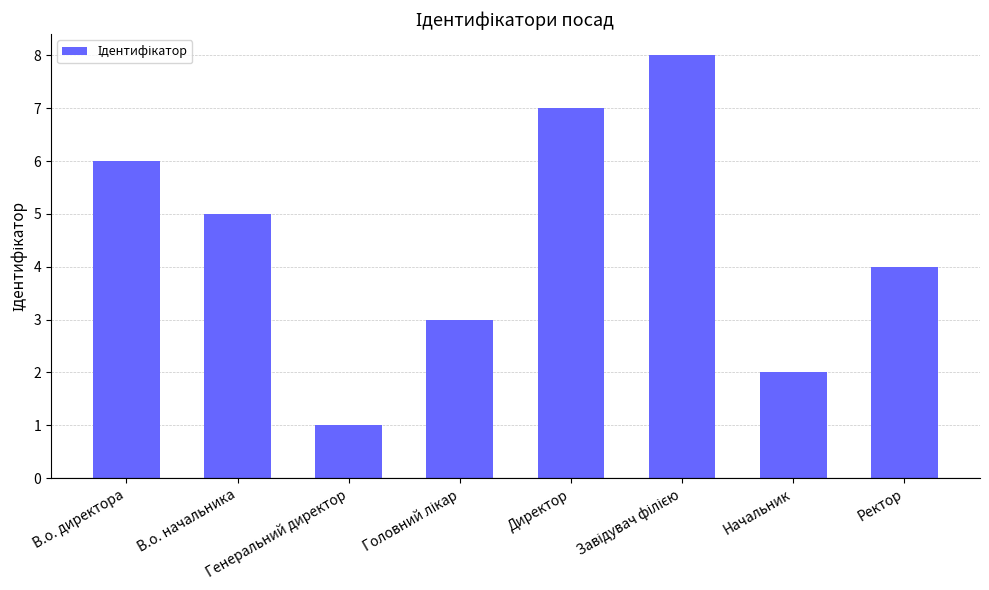

What is the greatest value displayed?

8